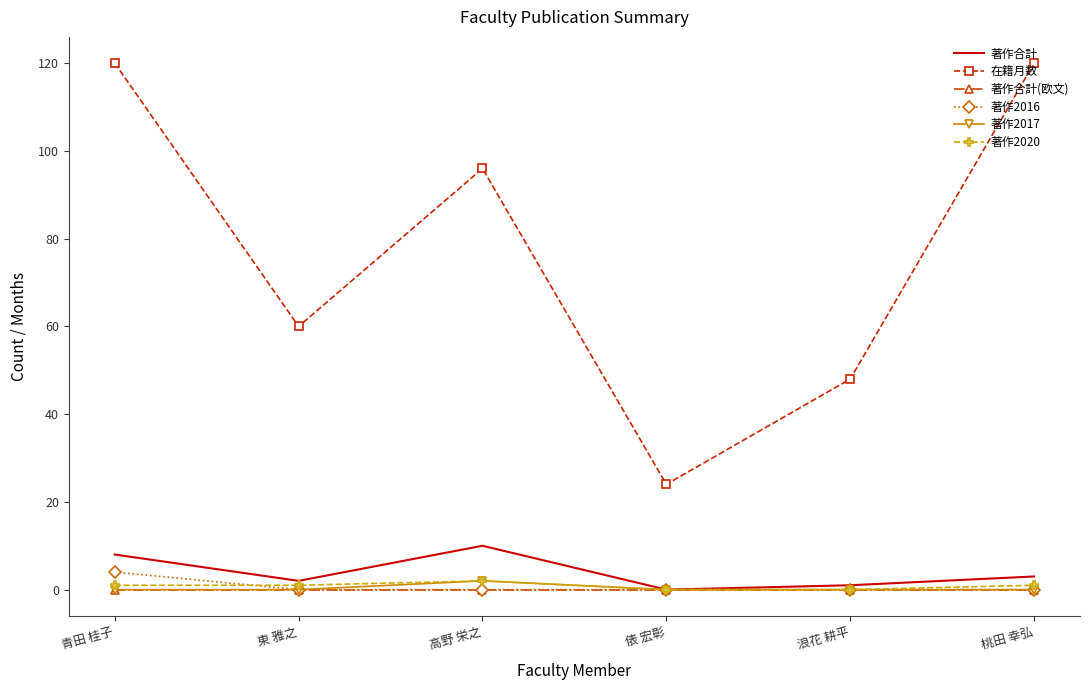

Read the 著作合計 value at 浪花 耕平.

1